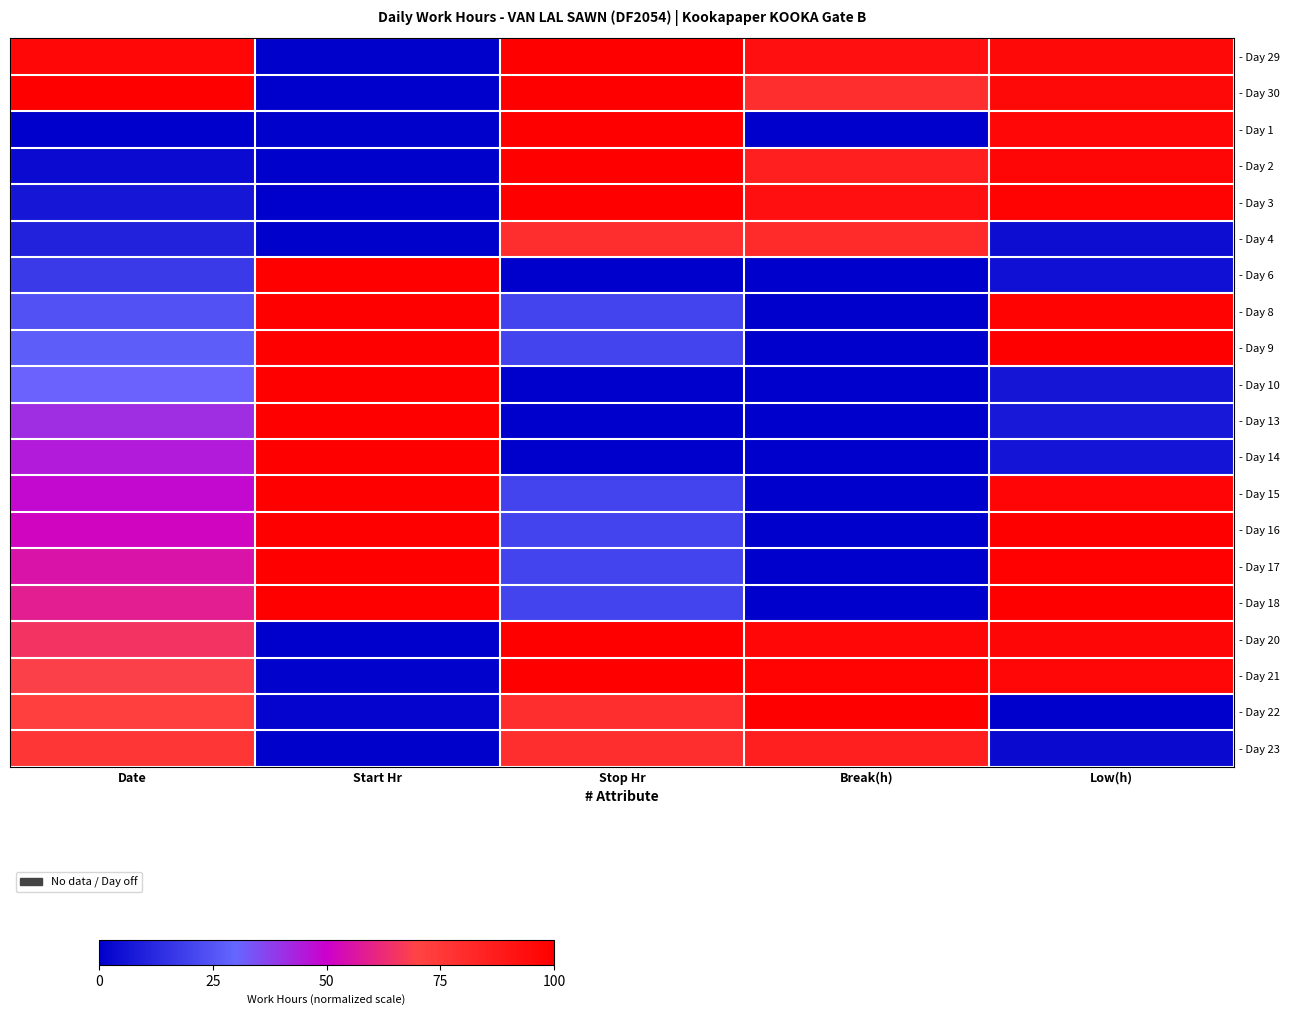

What is the total value across all series at Date?

9.0